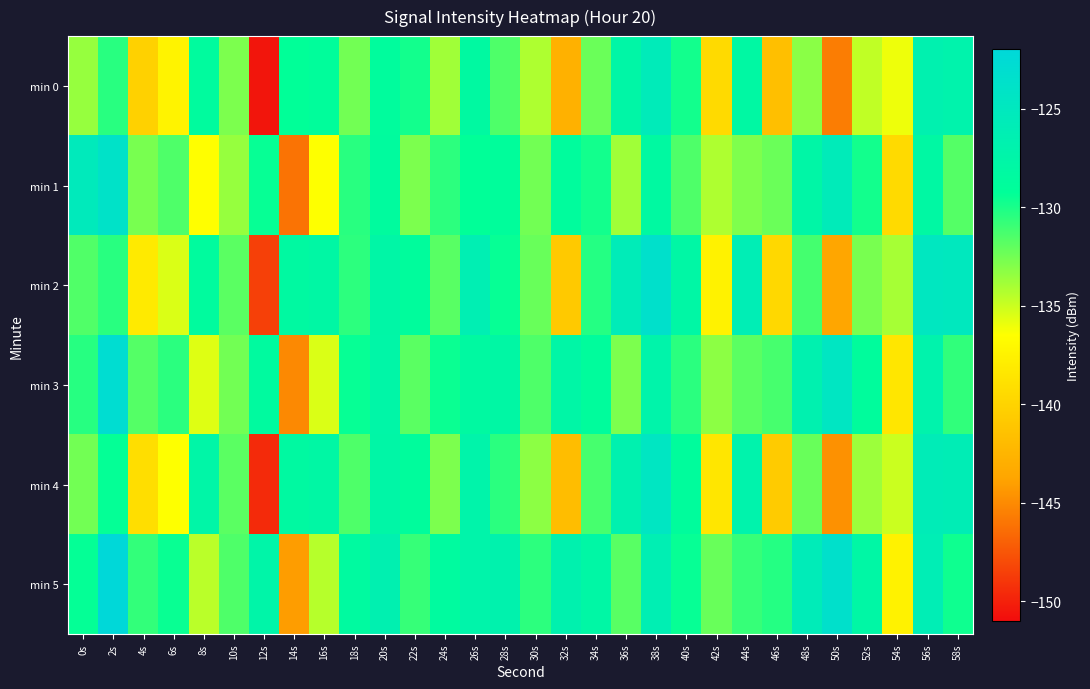

Which has a higher value, 12s or 10s?

10s